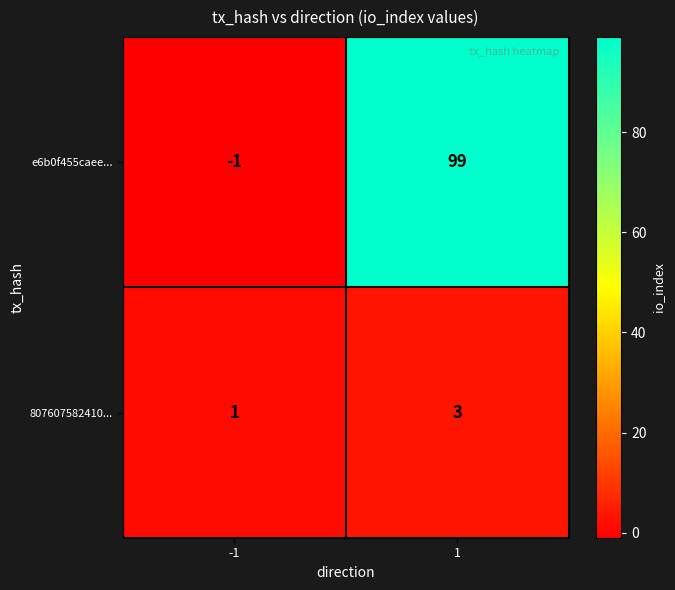

What is the average value of the e6b0f455caee... series?

49